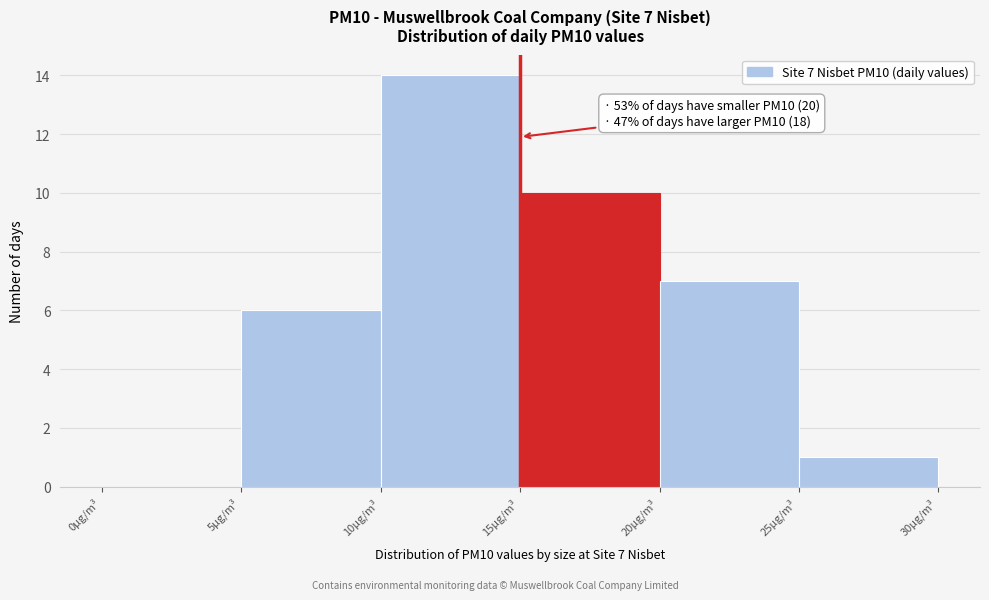

Over which range of the x-axis is the bar tallest?

10 to 15